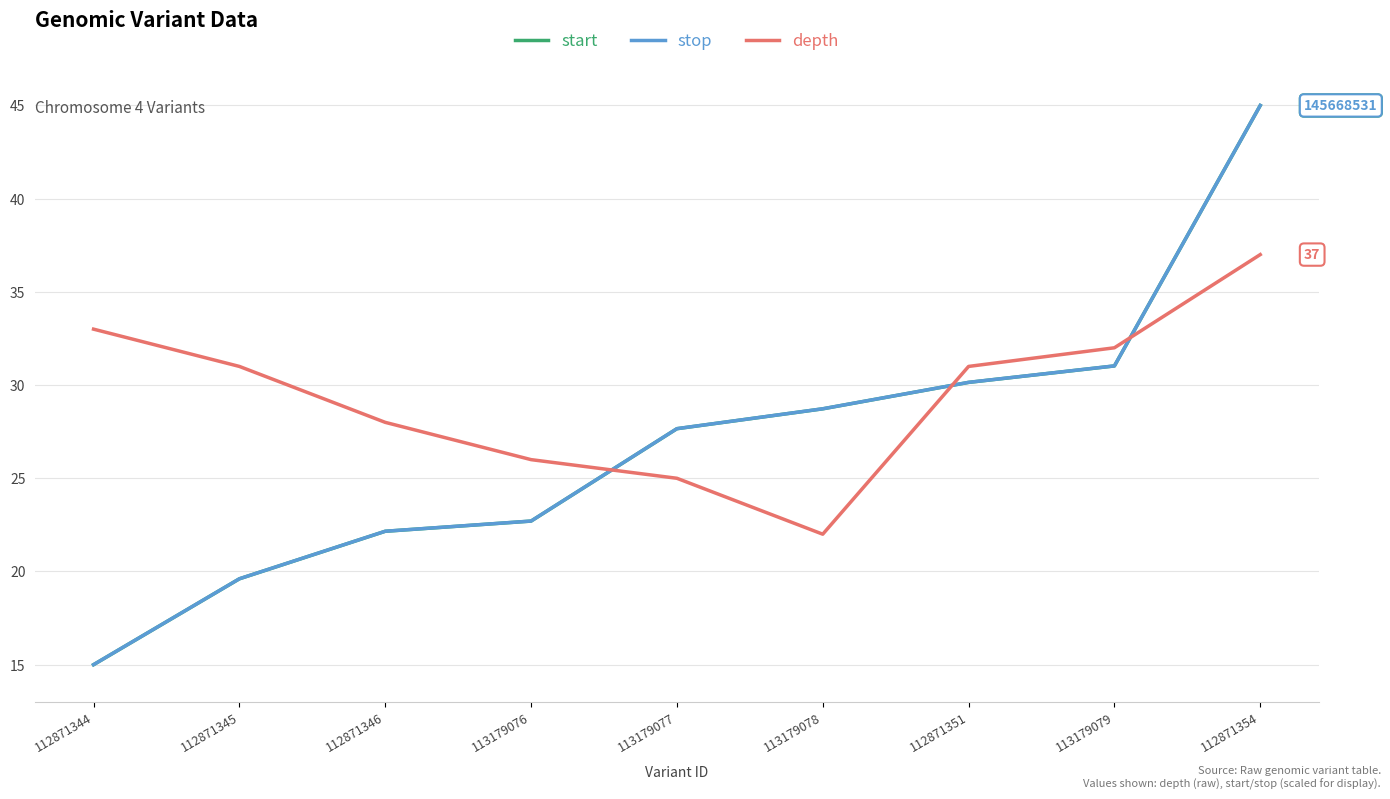

What is the maximum value shown in the chart?

45.0